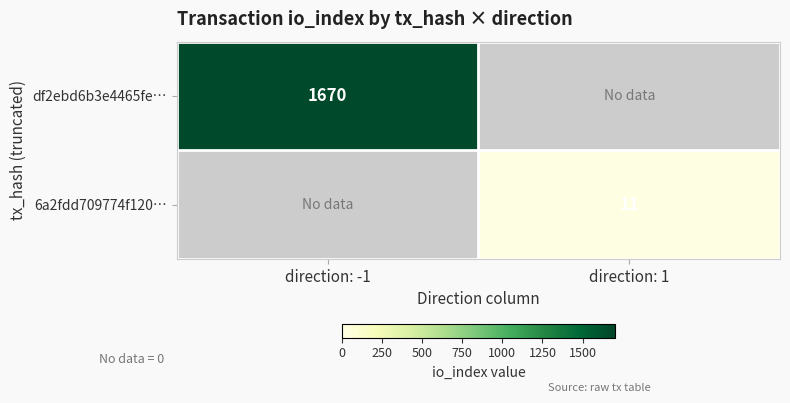

What is the difference between the highest and lowest values at direction: -1?

1670